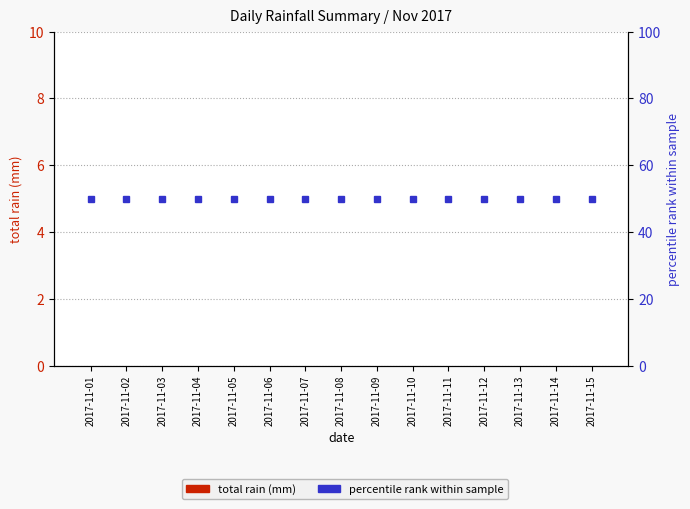

What is the sum of all percentile rank within sample values?

750